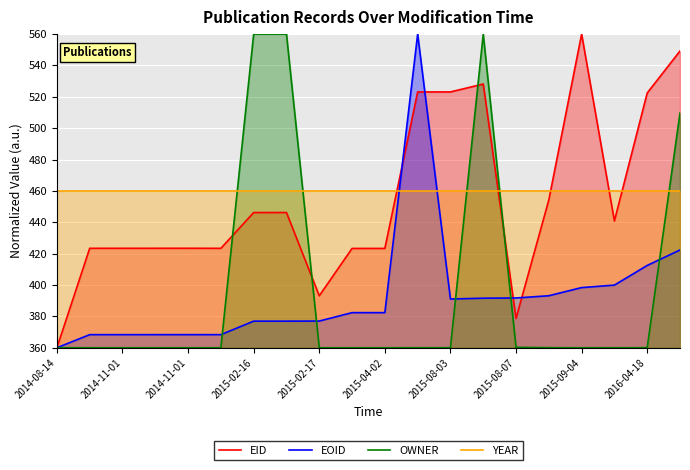

At which category is the sum across all series the highest?

19